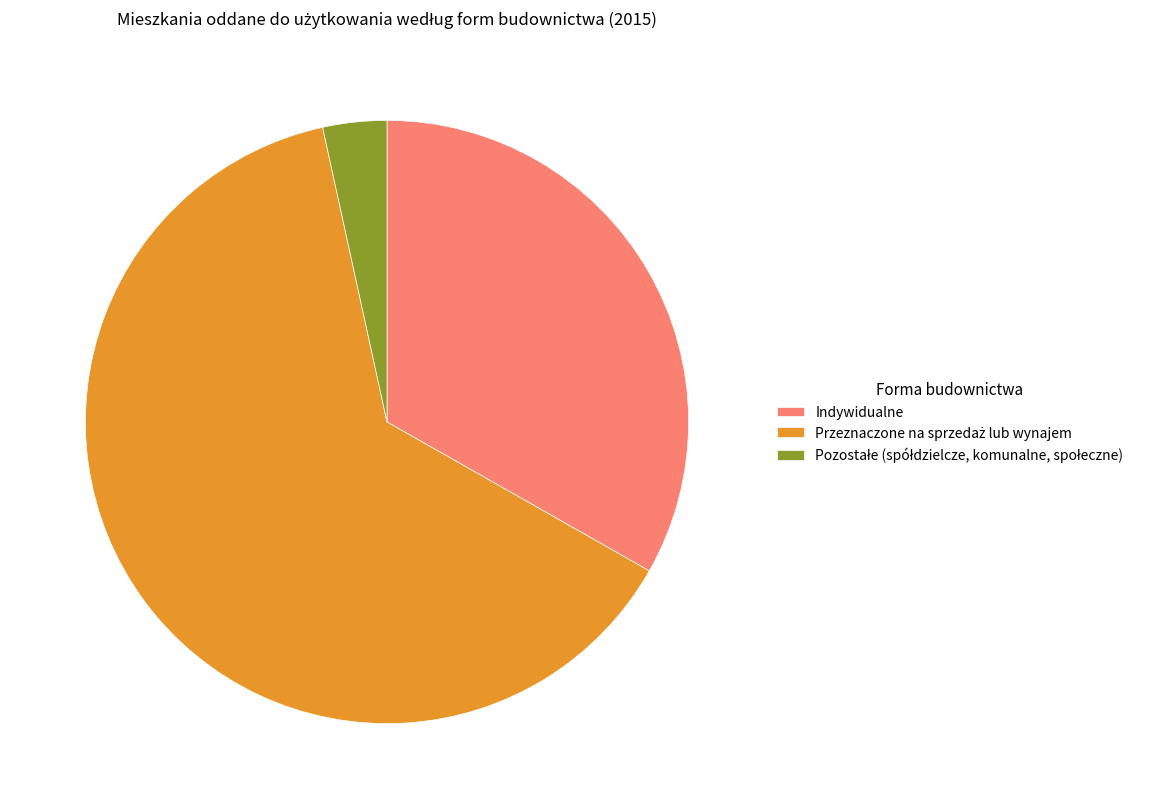

Is Indywidualne the majority of the pie?

No